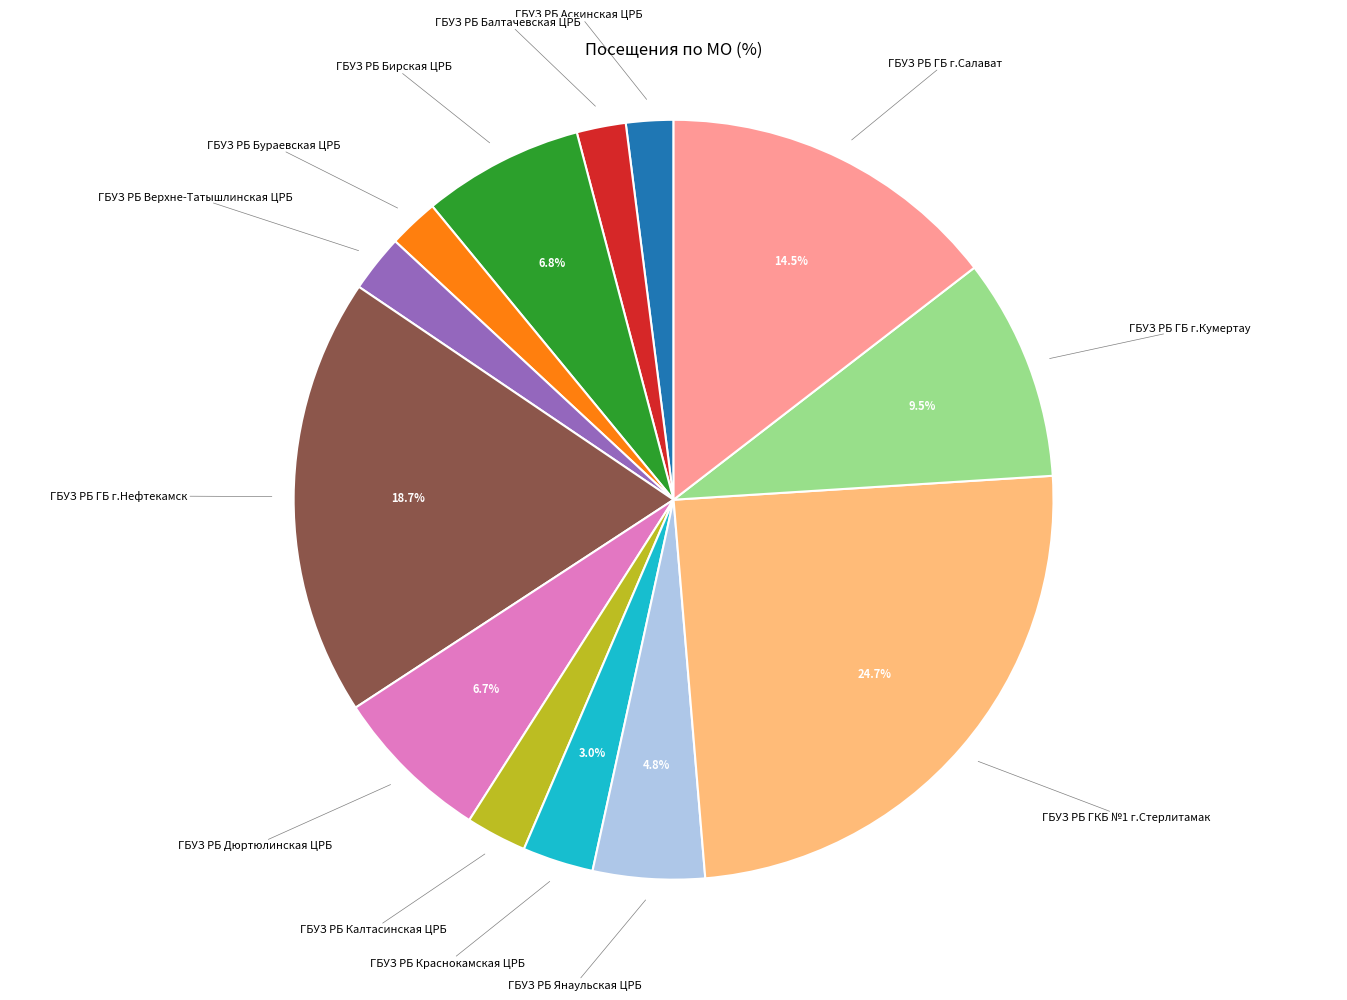

What is the largest slice in the pie chart?

ГБУЗ РБ ГКБ №1 г.Стерлитамак